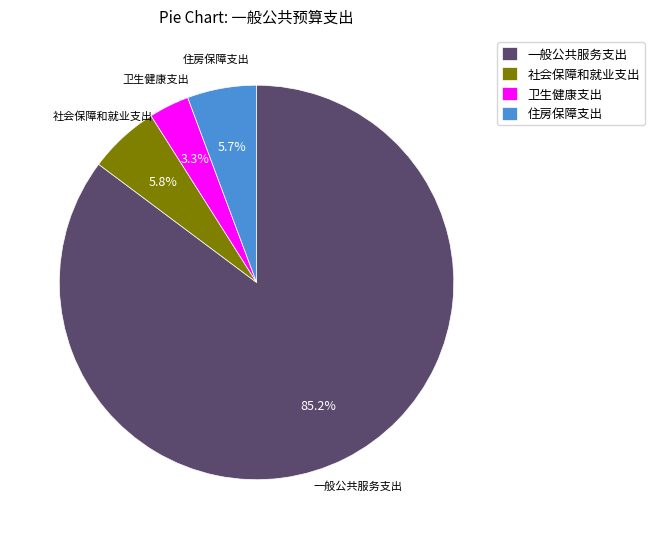

To the nearest percent, what portion does 卫生健康支出 represent?

3%